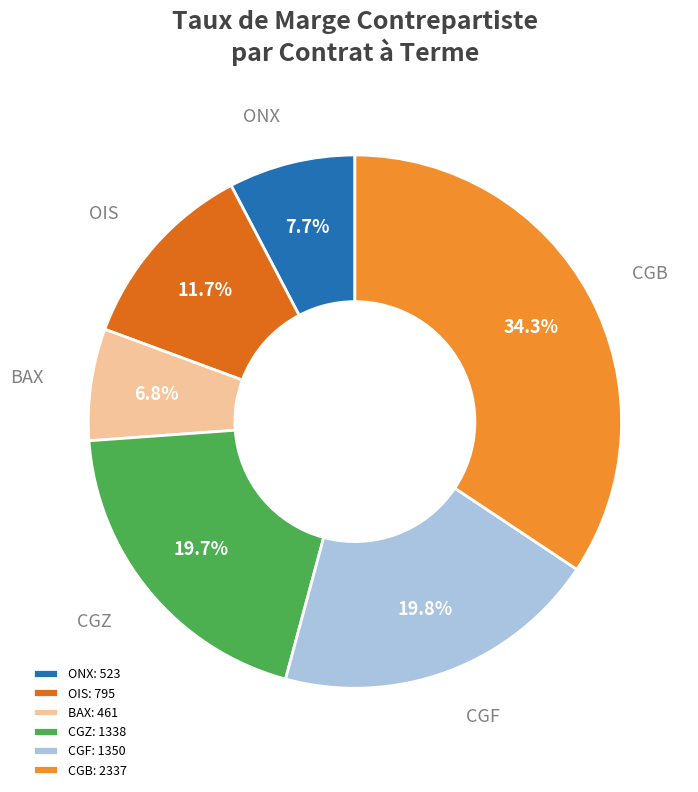

Is ONX: 523 the majority of the pie?

No